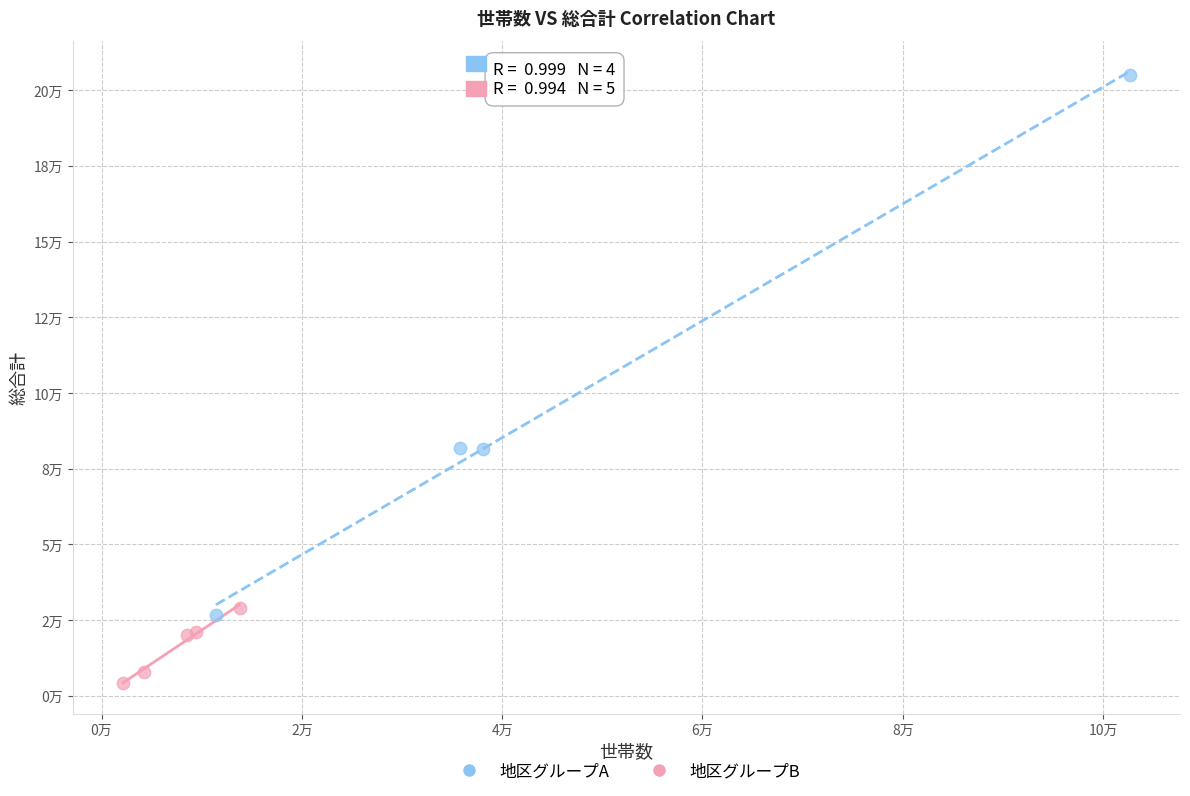

What are all the series names shown in the legend?

地区グループA, 地区グループB